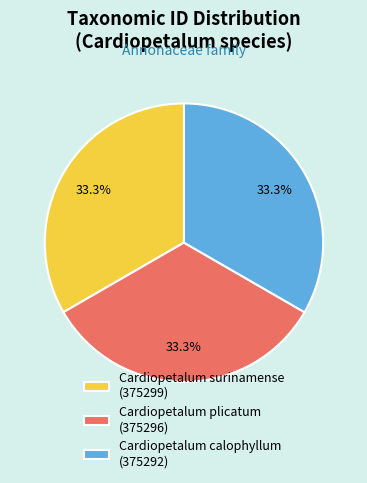

How many segments does this pie chart have?

3